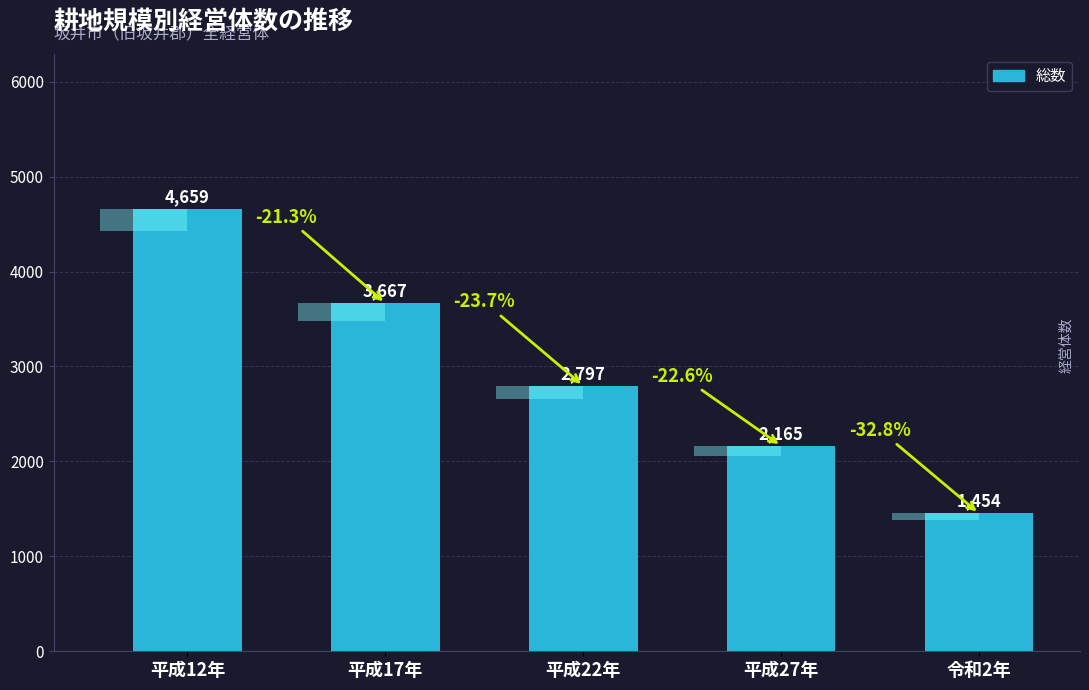

How many values are below 2797?

2